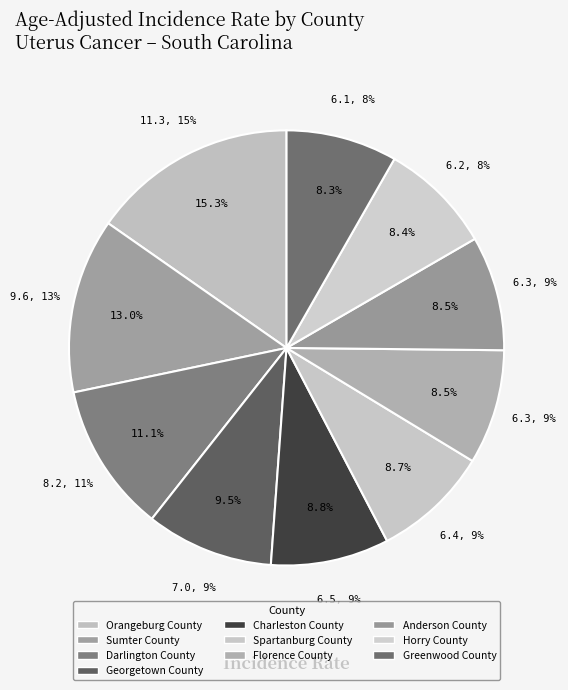

How many segments does this pie chart have?

10